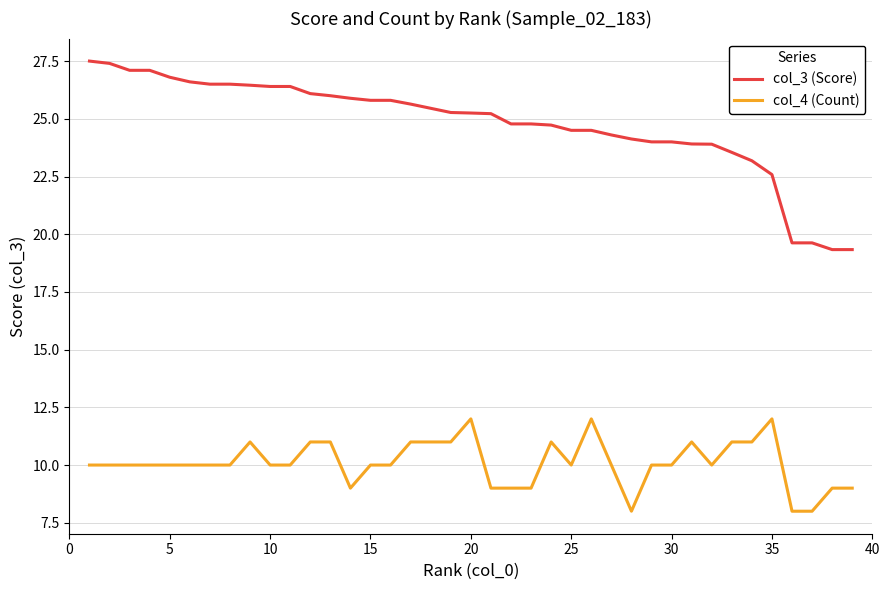

True or false: col_3 (Score) and col_4 (Count) cross at least once.

False